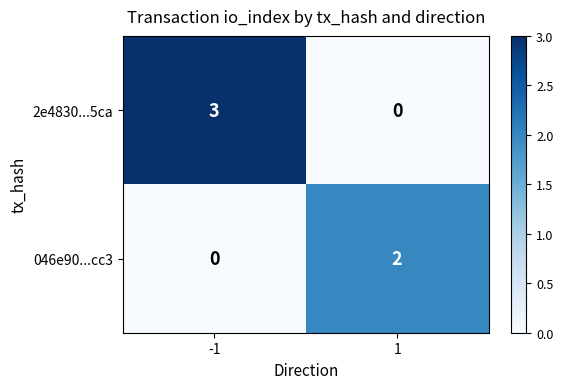

Reading left to right, what are all the values shown in this chart?

2e4830...5ca: 3	0
046e90...cc3: 0	2